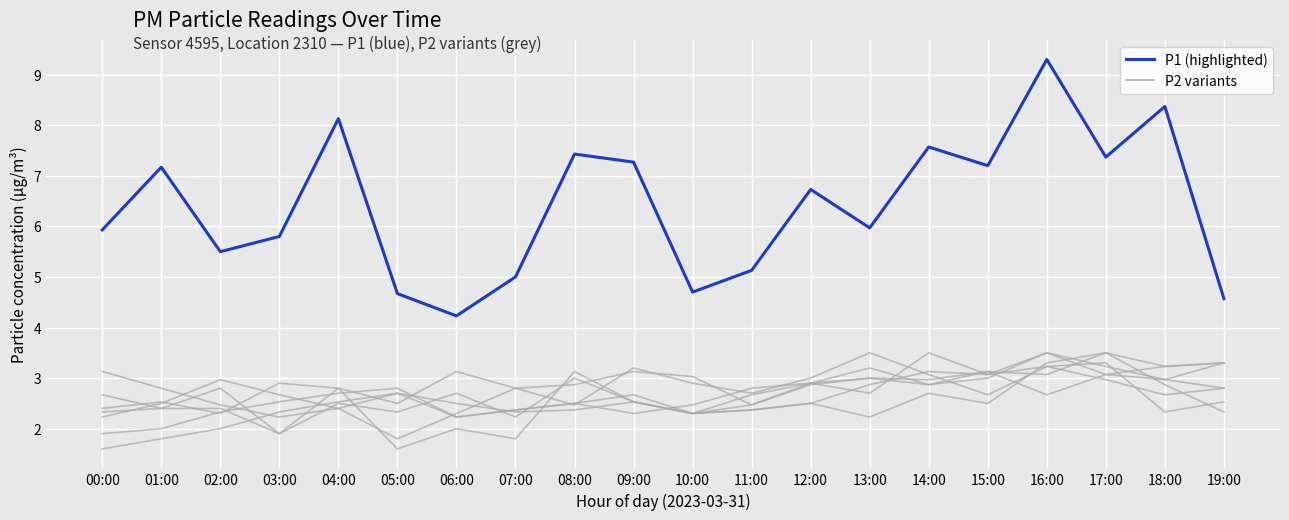

What is the total value across all series at 14:00?

10.3